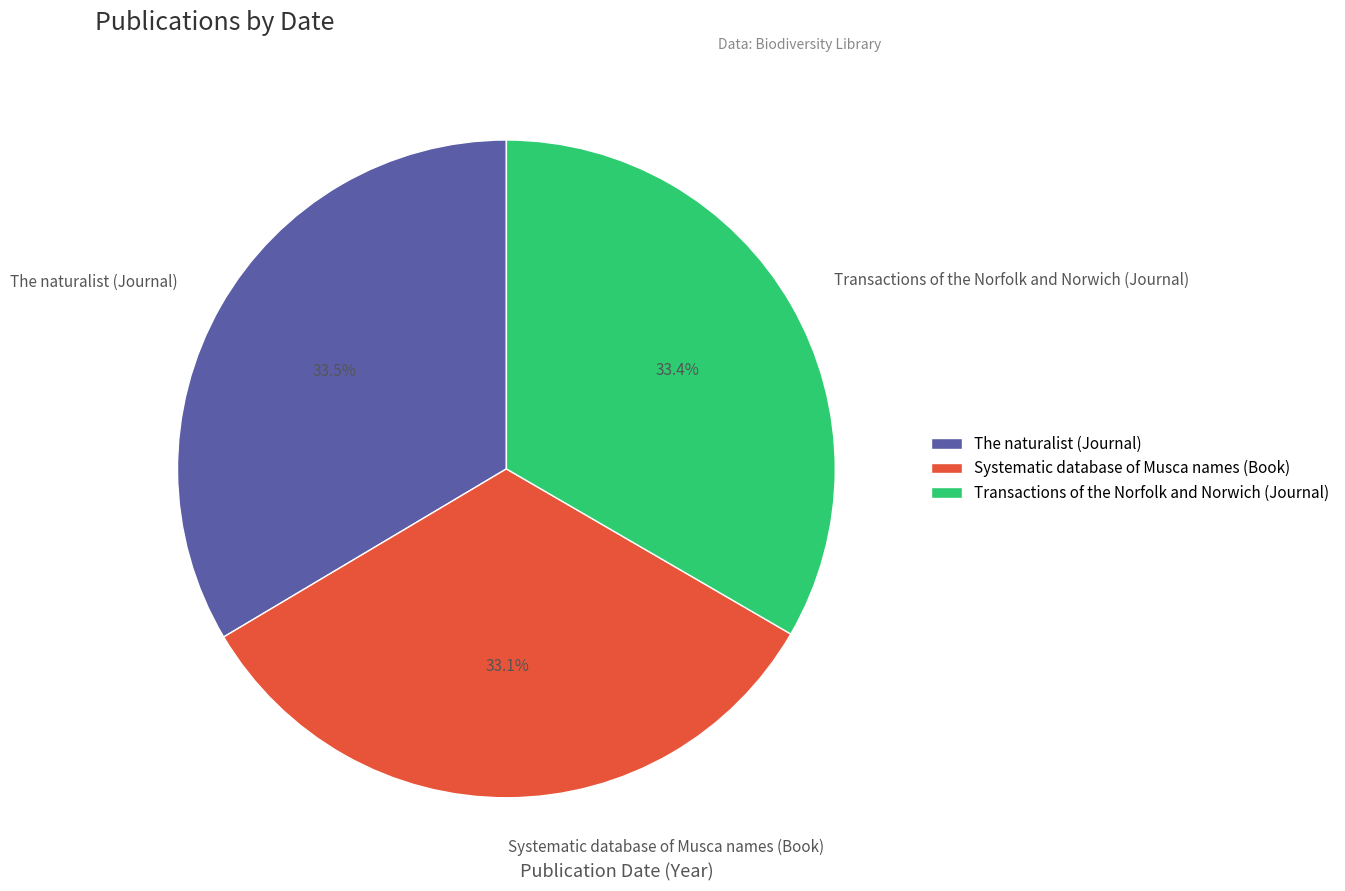

Is there a majority slice in this chart?

No